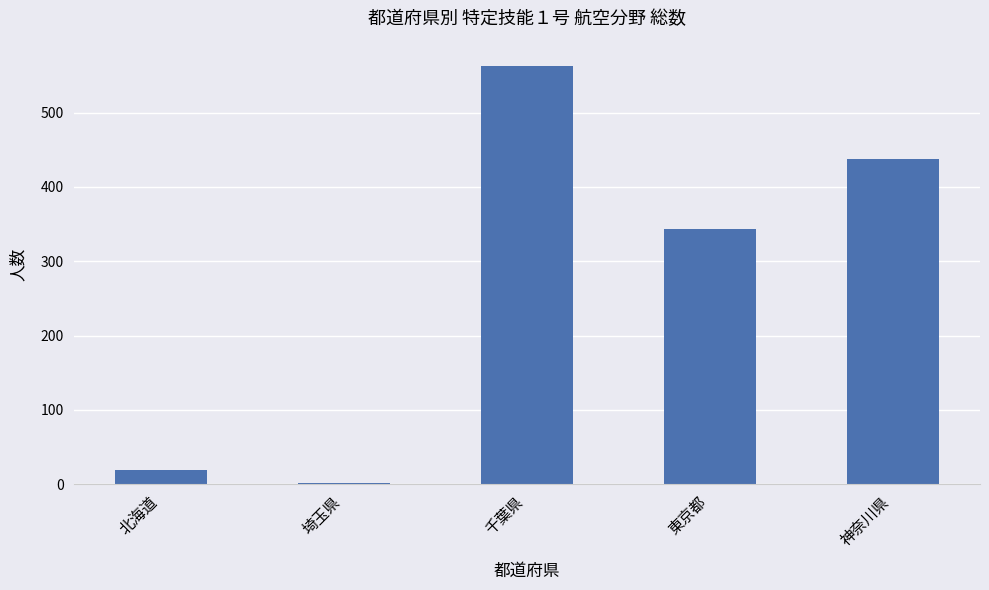

At which label is the value closest to 282?

東京都